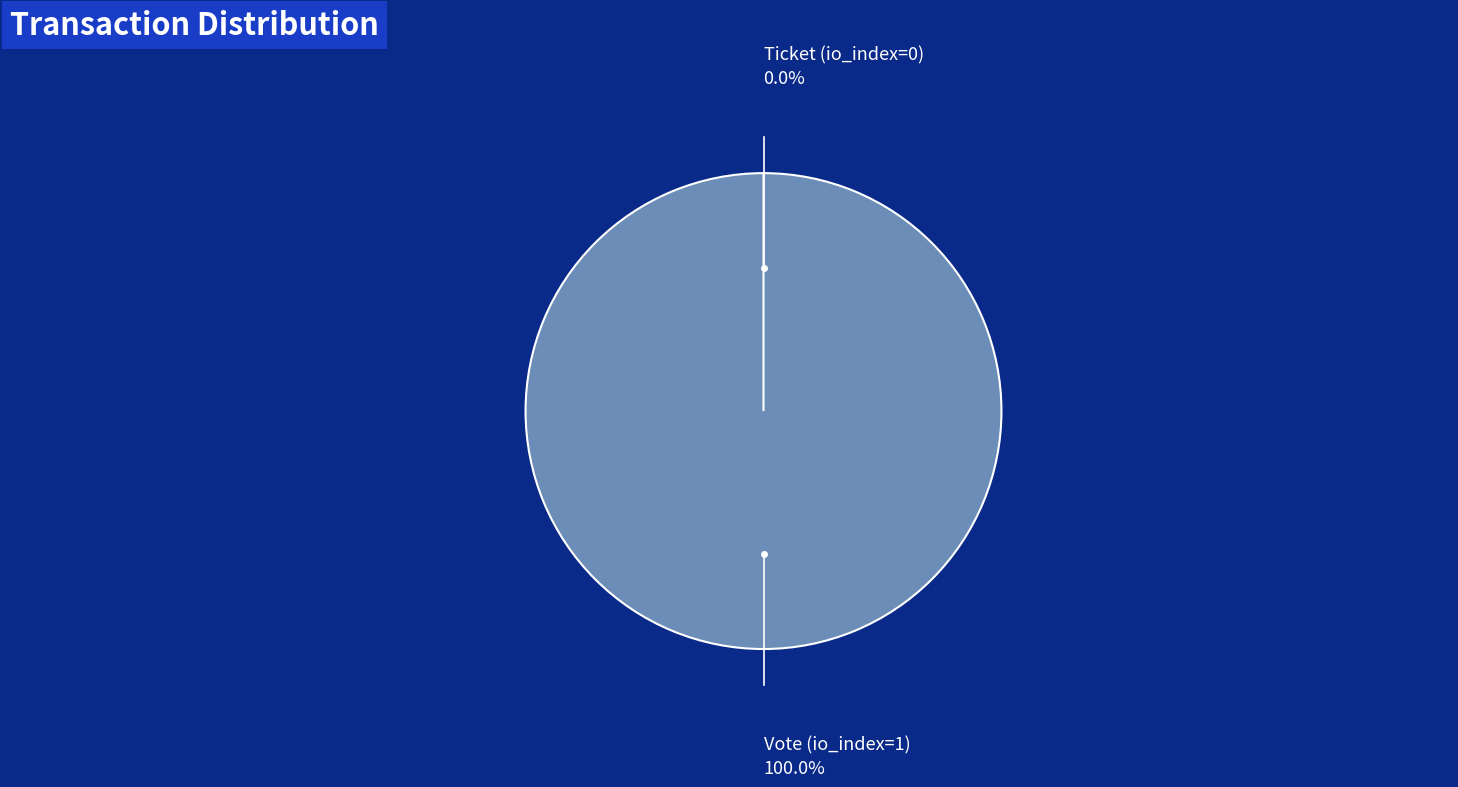

To the nearest percent, what is the average slice percentage?

50%